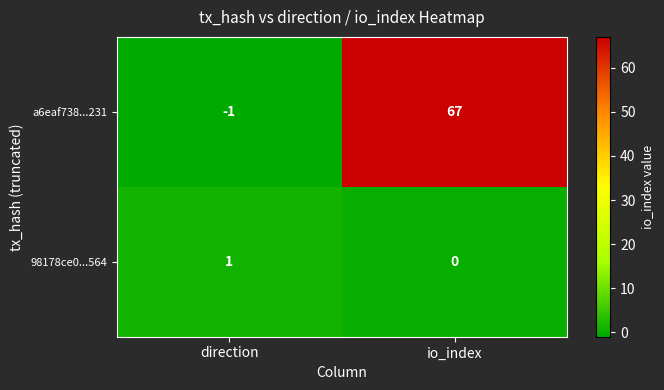

Reading left to right, list all the values displayed in this chart.

a6eaf738...231: -1	67
98178ce0...564: 1	0